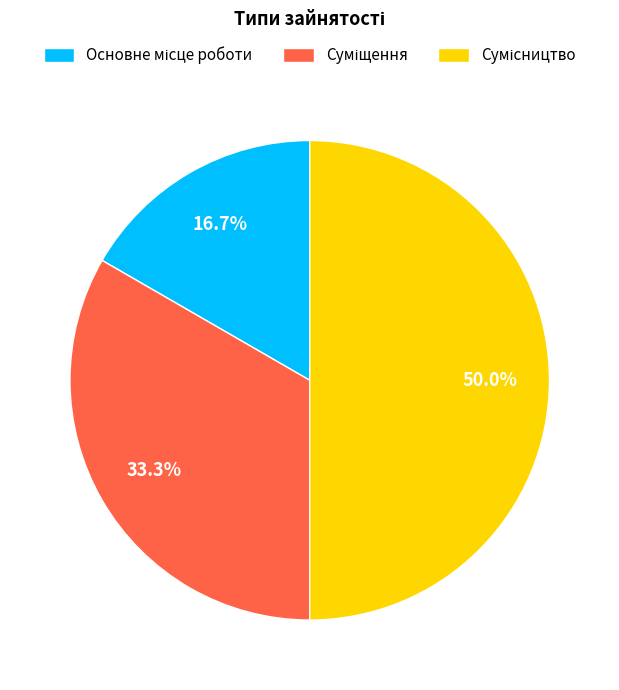

Count the number of slices in the pie.

3